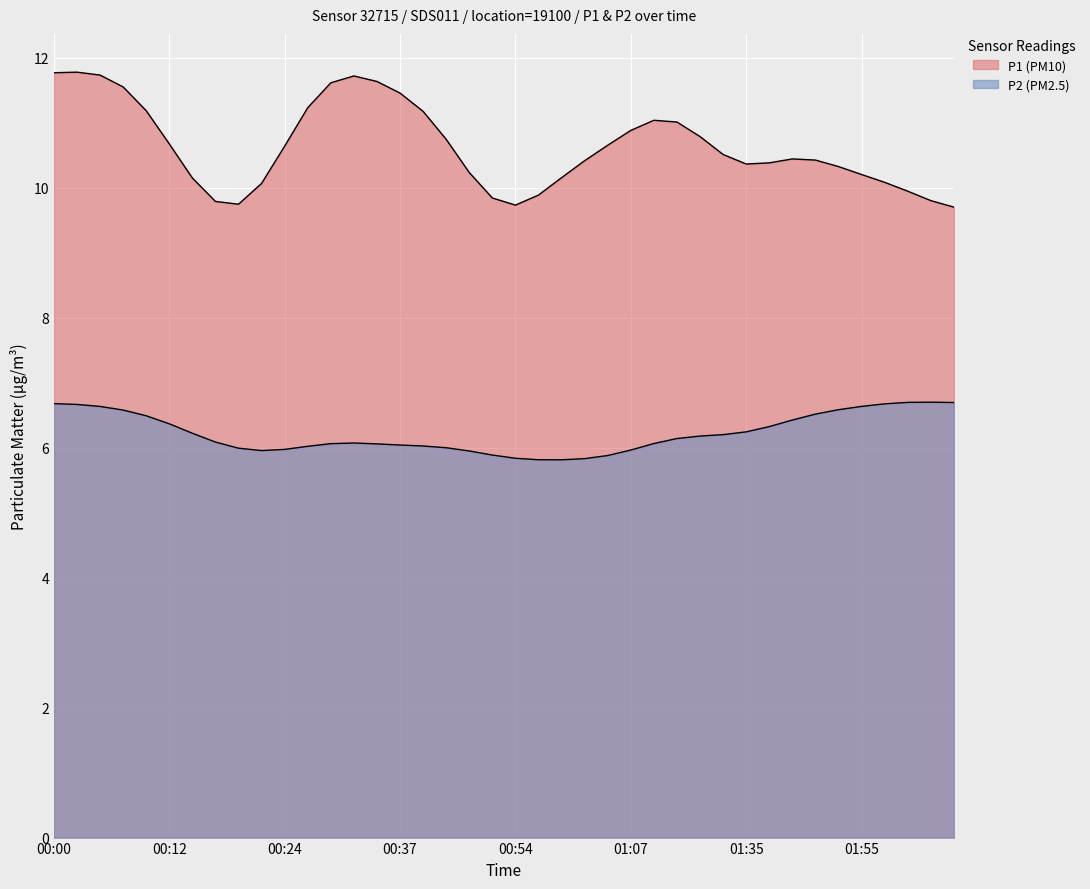

Which series has the largest total across all categories?

P1